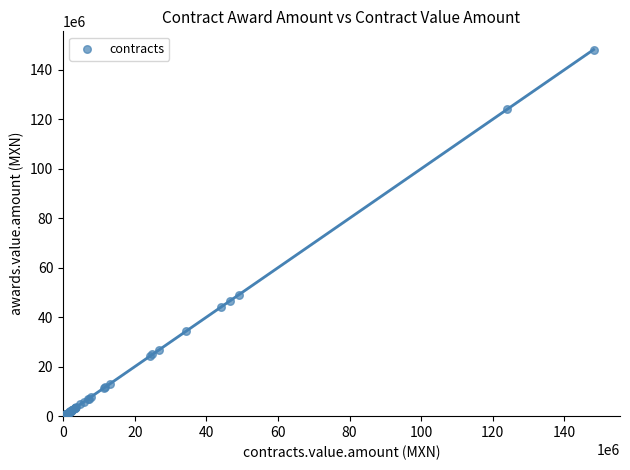

What Y value in the scatter plot is closest to 74406858?

49143543.2